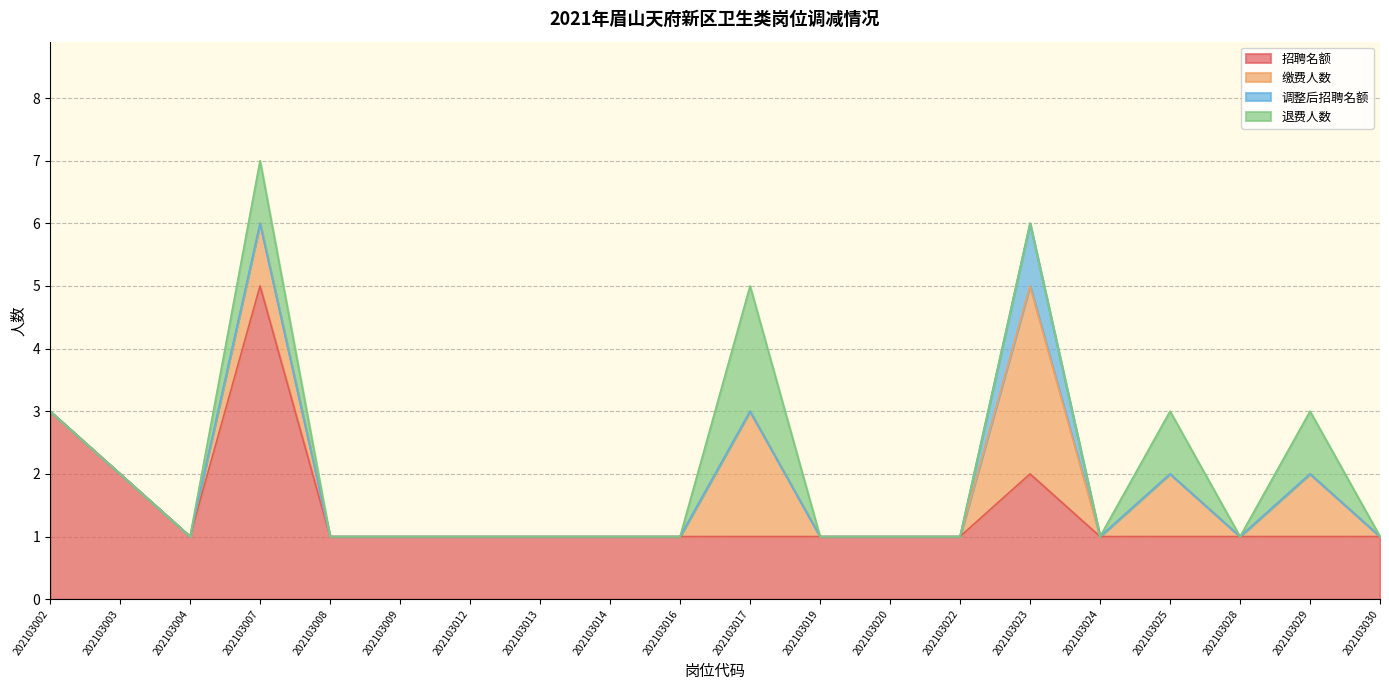

True or false: 缴费人数 and 调整后招聘名额 intersect in this chart.

False